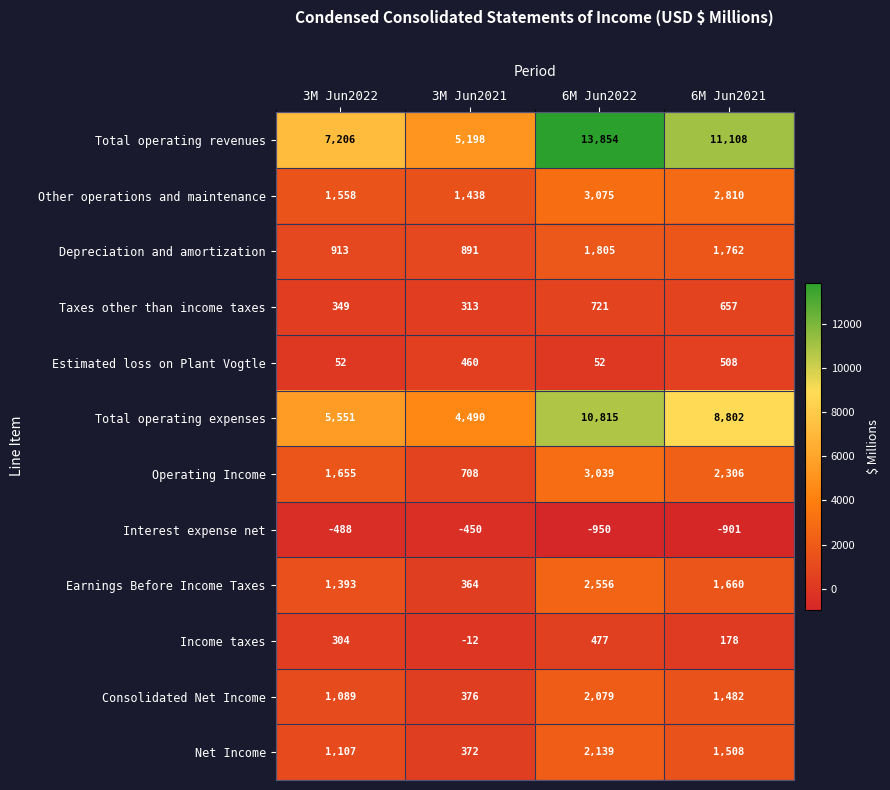

At which category is the sum across all series the highest?

6M Jun2022